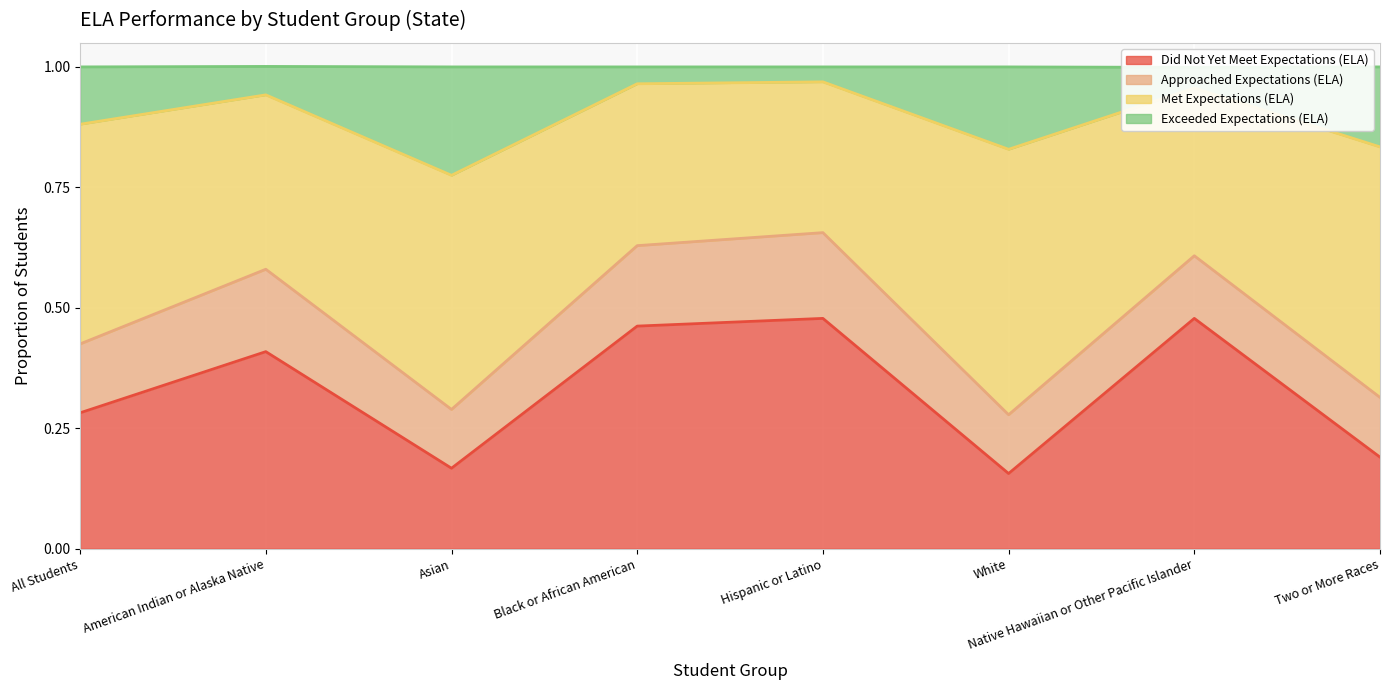

What is the difference between the second highest and second lowest values in the Exceeded Expectations (ELA) series?

0.1